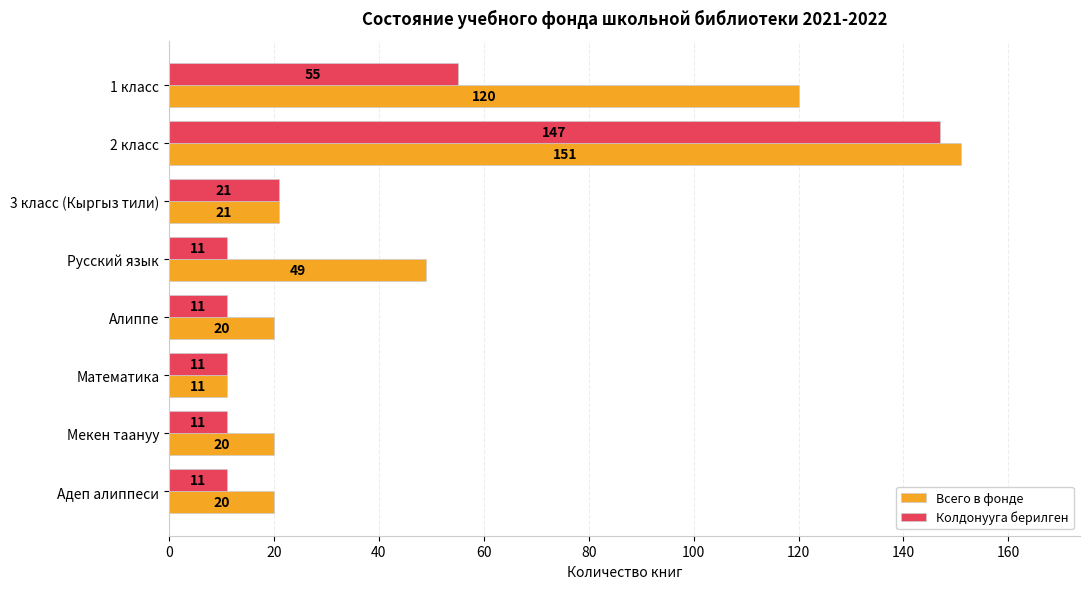

At which category is the sum across all series the highest?

2 класс